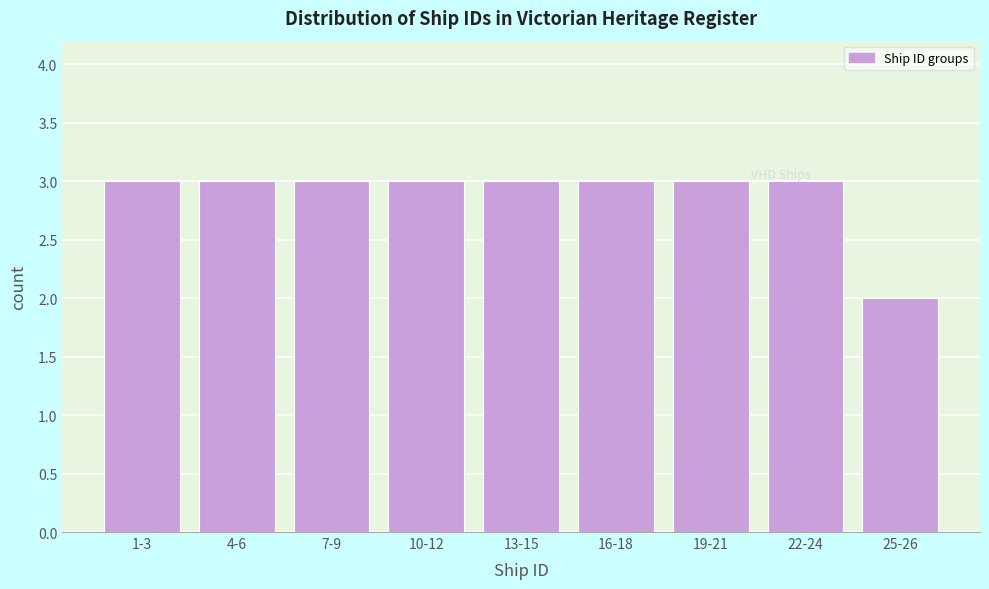

Reading right to left, transcribe all the data shown in this chart.

25-26=2	22-24=3	19-21=3	16-18=3	13-15=3	10-12=3	7-9=3	4-6=3	1-3=3